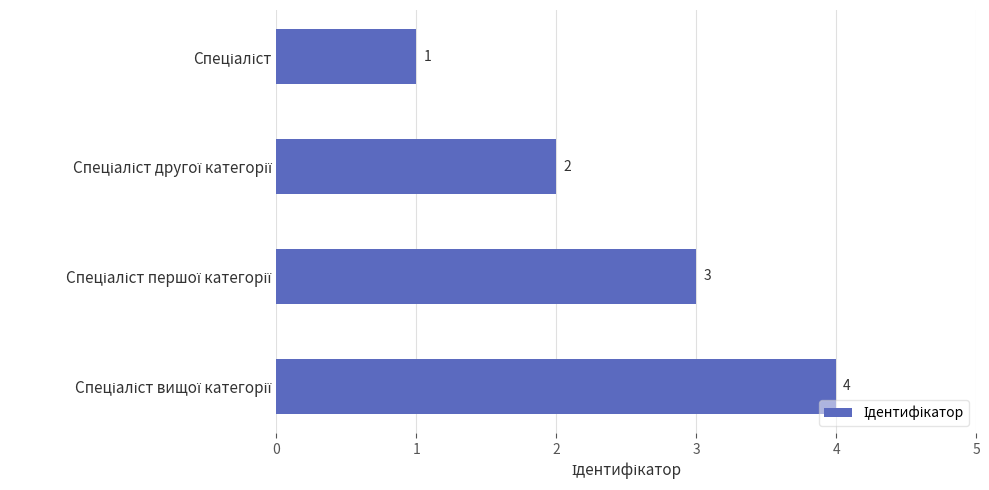

How many values are between 2 and 4?

3